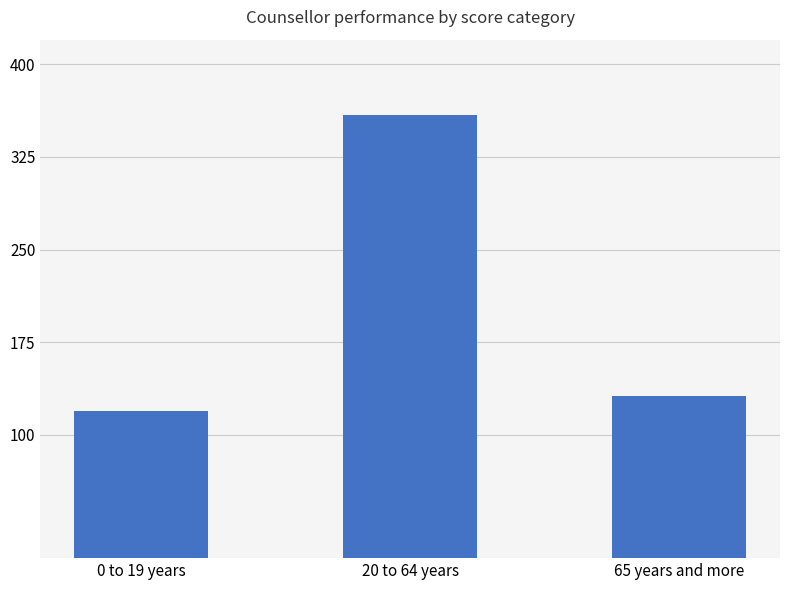

Approximately how many times larger is the value at 0 to 19 years compared to 20 to 64 years?

0.3